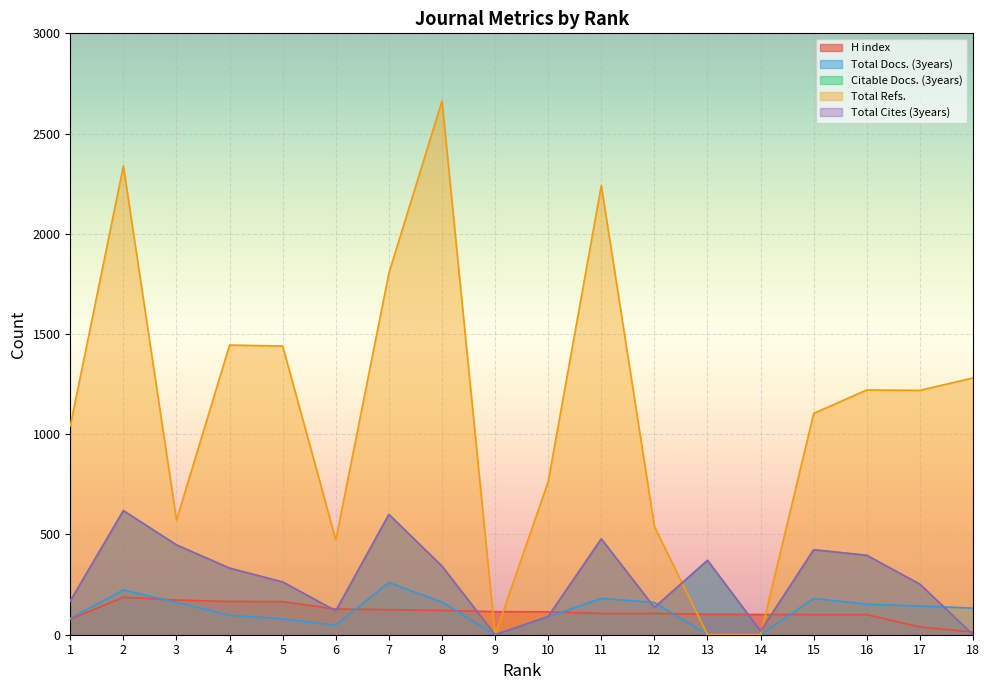

What are all the series names shown in the legend?

H index, Total Docs. (3years), Citable Docs. (3years), Total Refs., Total Cites (3years)